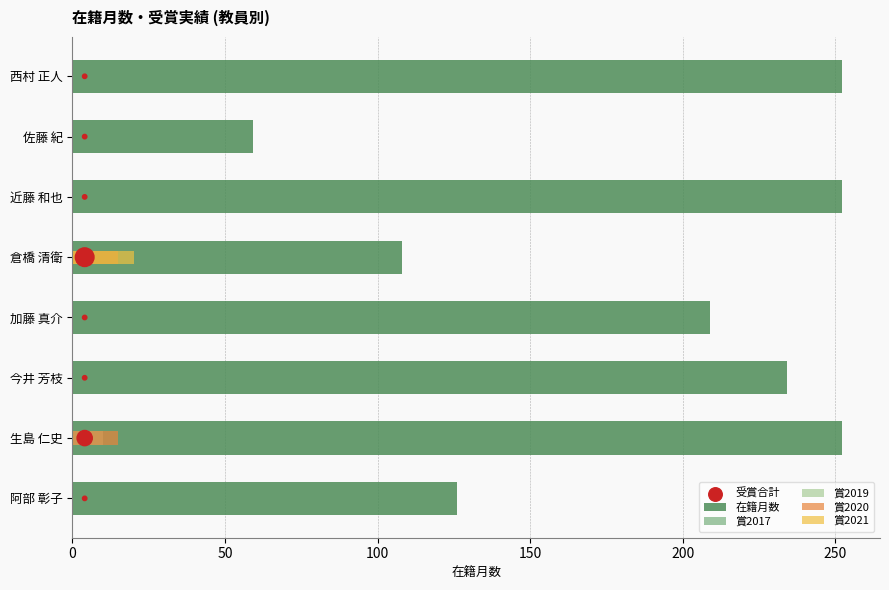

Which series has the largest total across all categories?

在籍月数